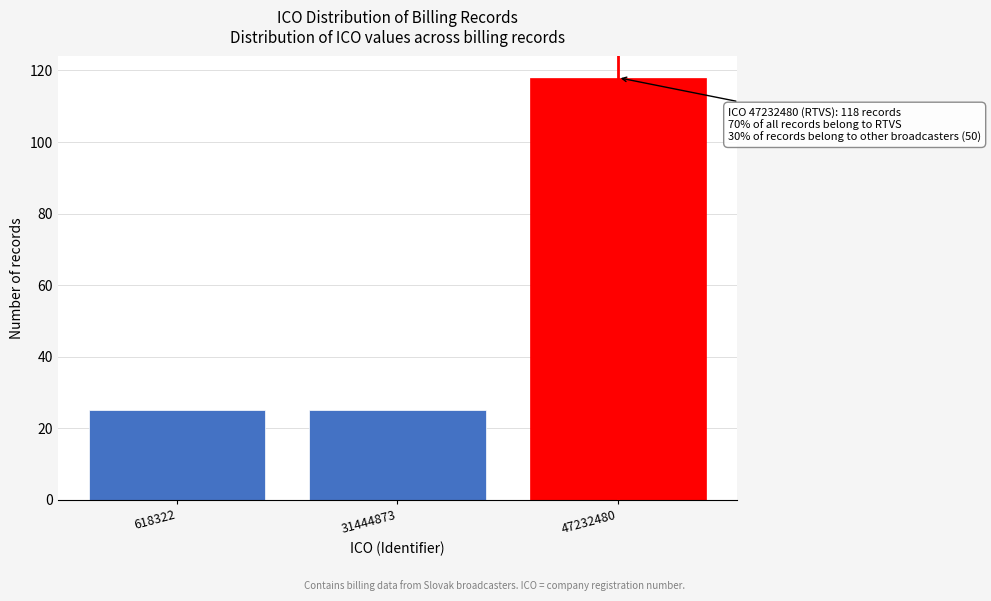

Reading left to right, what are all the values shown in this chart?

25	25	118